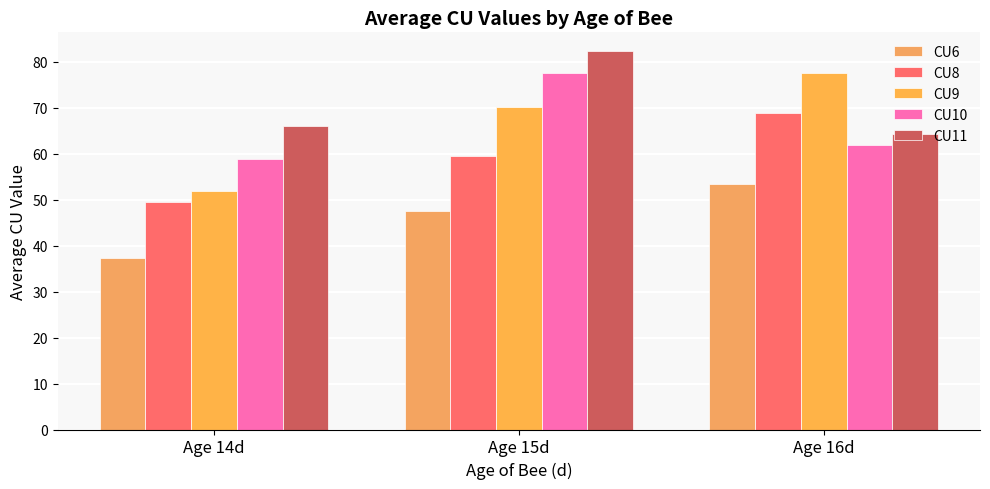

Does the chart contain any negative values?

No